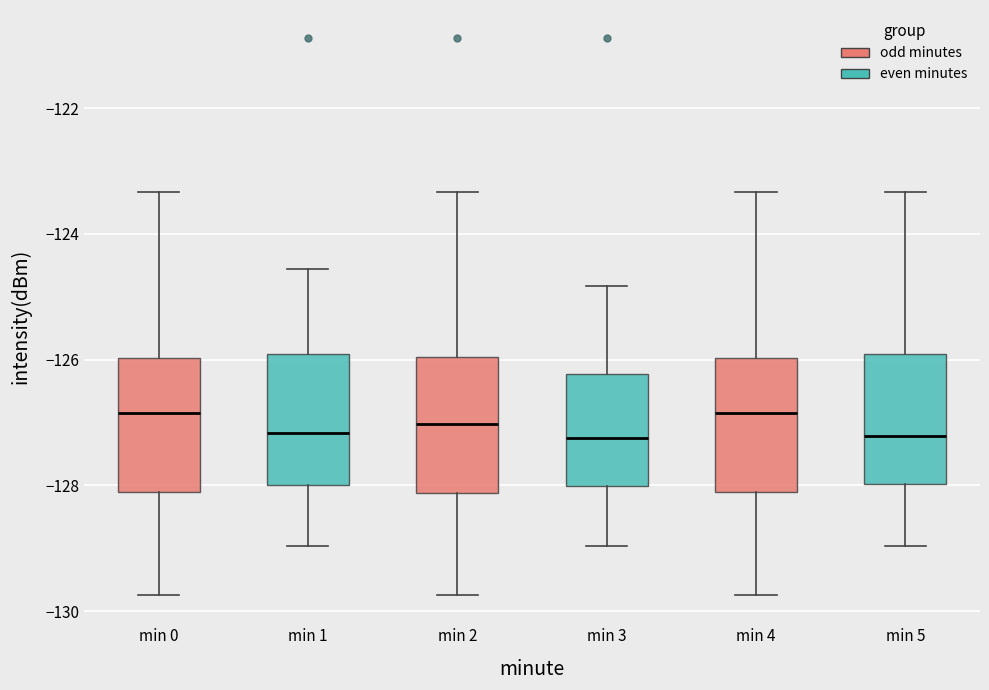

Reading left to right, transcribe this box plot: for each box, give where its median line is, the range the box spans, and where its two whiskers end, as read against the y-axis. The values are not printed on the chart, so give them approximately, as read against the axis.

min 0: median -126.8, box -128.0 to -126.0, whiskers -129.8 to -123.4
min 1: median -127.2, box -128.0 to -126.0, whiskers -129.0 to -124.6
min 2: median -127.0, box -128.2 to -126.0, whiskers -129.8 to -123.4
min 3: median -127.2, box -128.0 to -126.2, whiskers -129.0 to -124.8
min 4: median -126.8, box -128.0 to -126.0, whiskers -129.8 to -123.4
min 5: median -127.2, box -128.0 to -126.0, whiskers -129.0 to -123.4